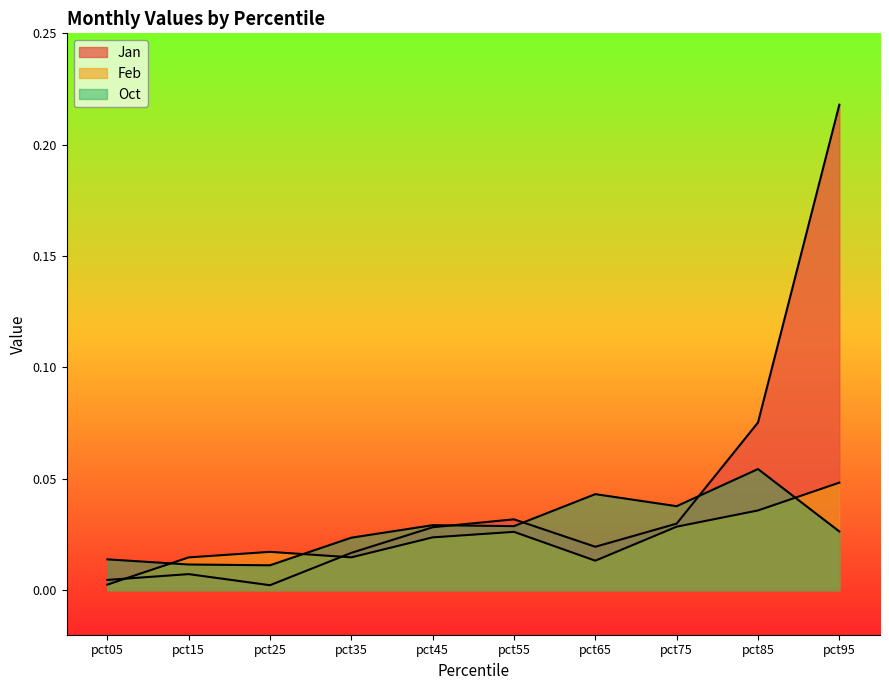

Is it true that Feb equals 0.0 at pct65?

False